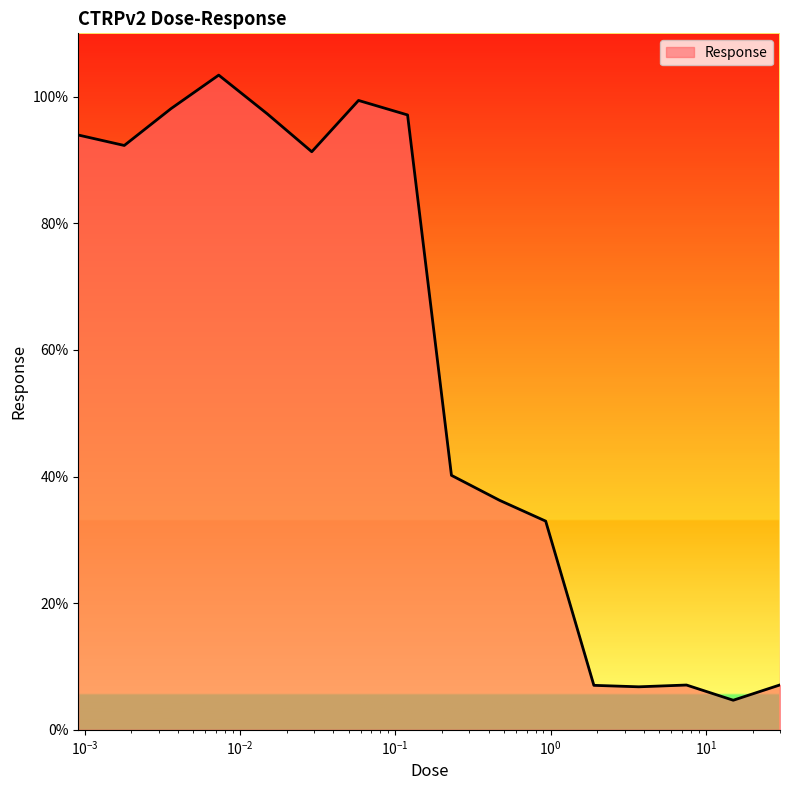

What is the minimum value shown in the chart?

4.7